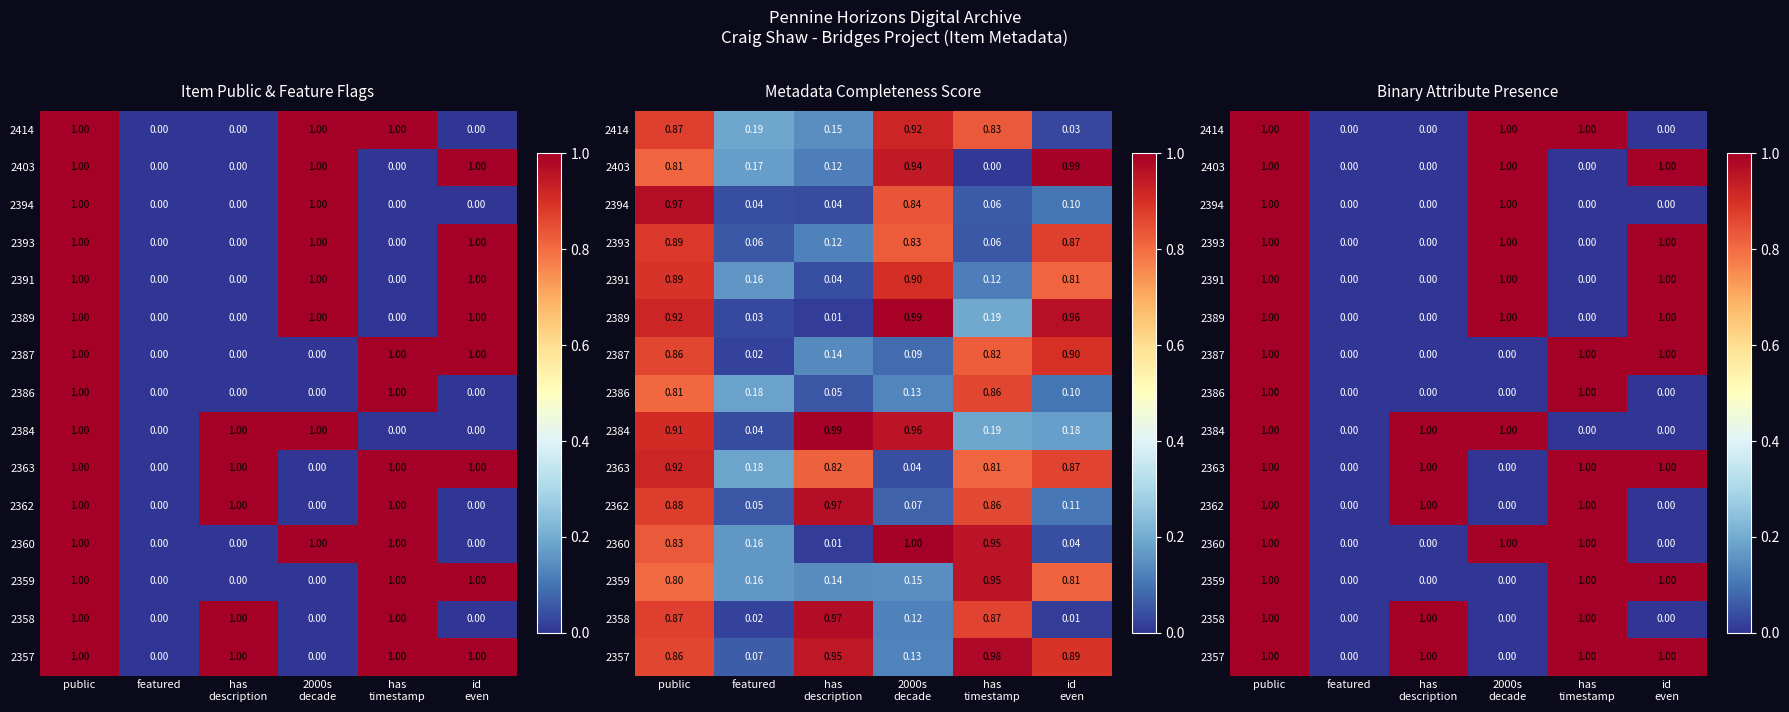

How many values in the 2357 series are below 1?

2